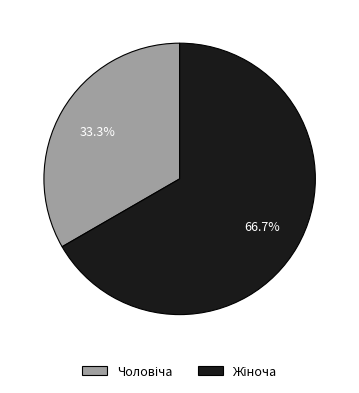

Is there any slice that represents more than half of the pie?

Yes